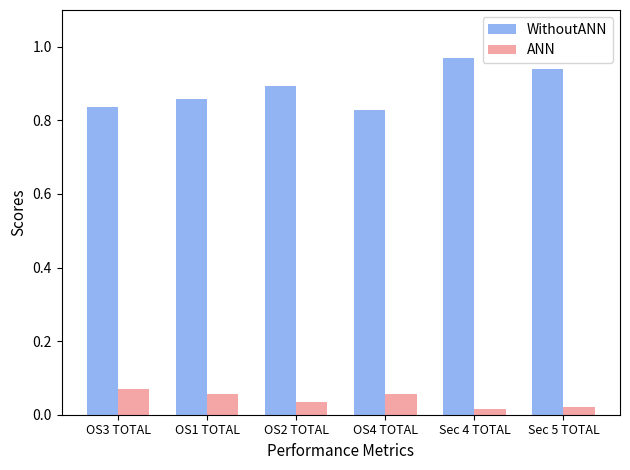

Is it true that WithoutANN equals 0.9 at Sec 5 TOTAL?

True